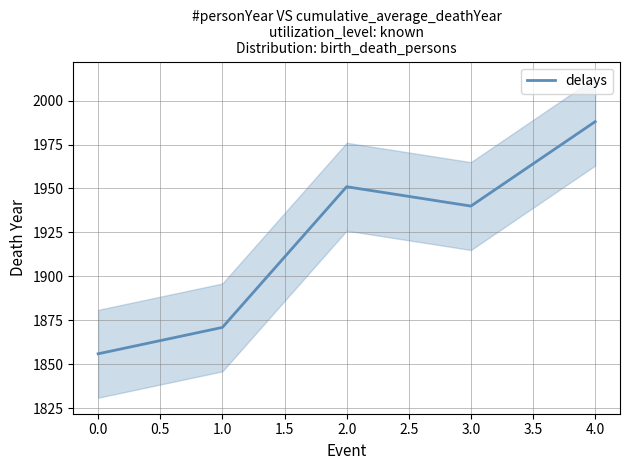

True or false: there are more than 2 points higher than both neighbors.

False